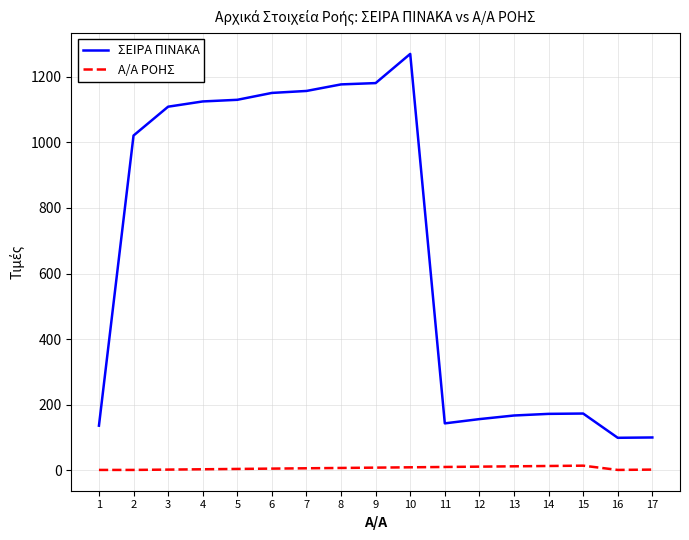

At 6, list the series in order from smallest to largest.

Α/Α ΡΟΗΣ, ΣΕΙΡΑ ΠΙΝΑΚΑ